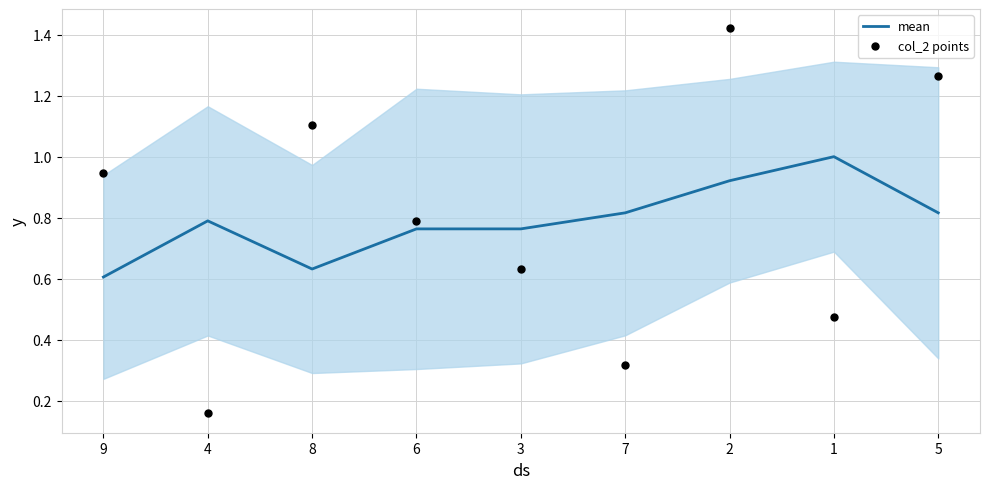

What are all the series names shown in the legend?

mean, col_2 points